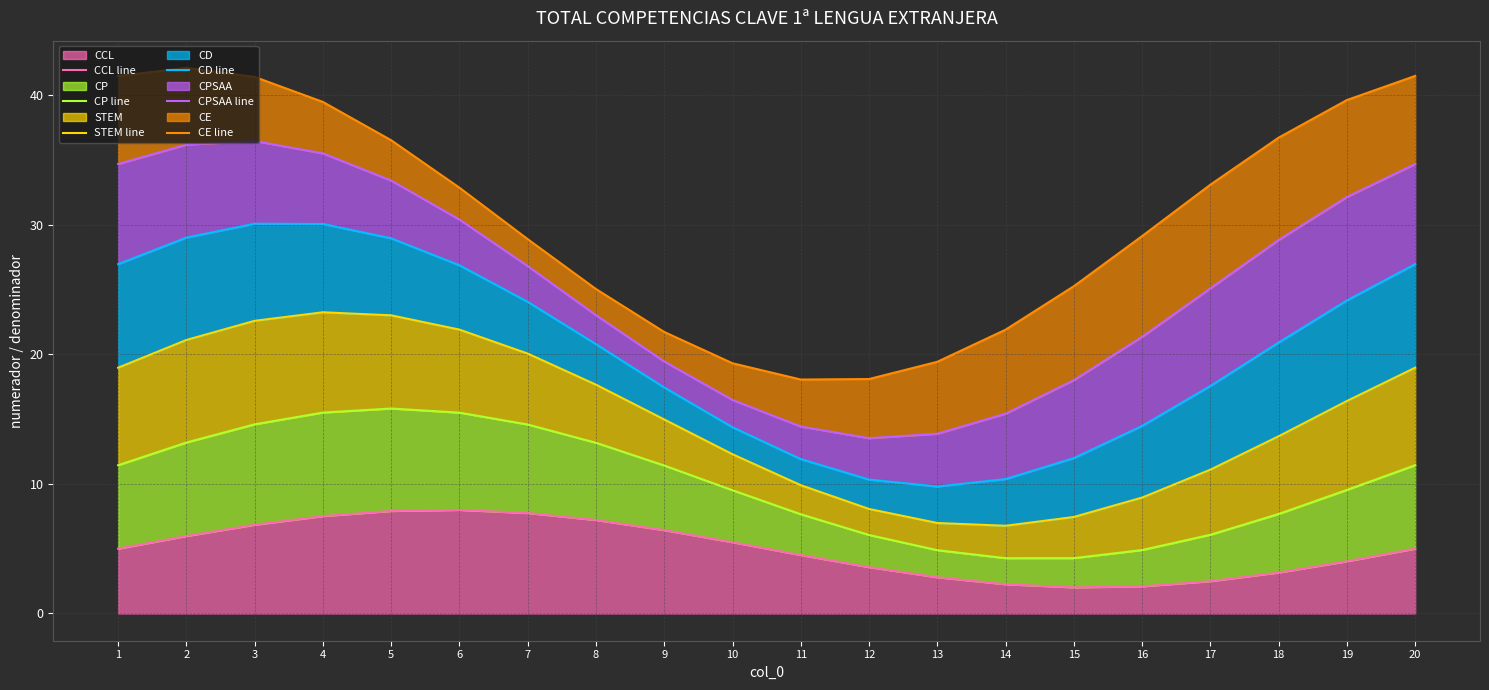

How many series are shown in this chart?

6